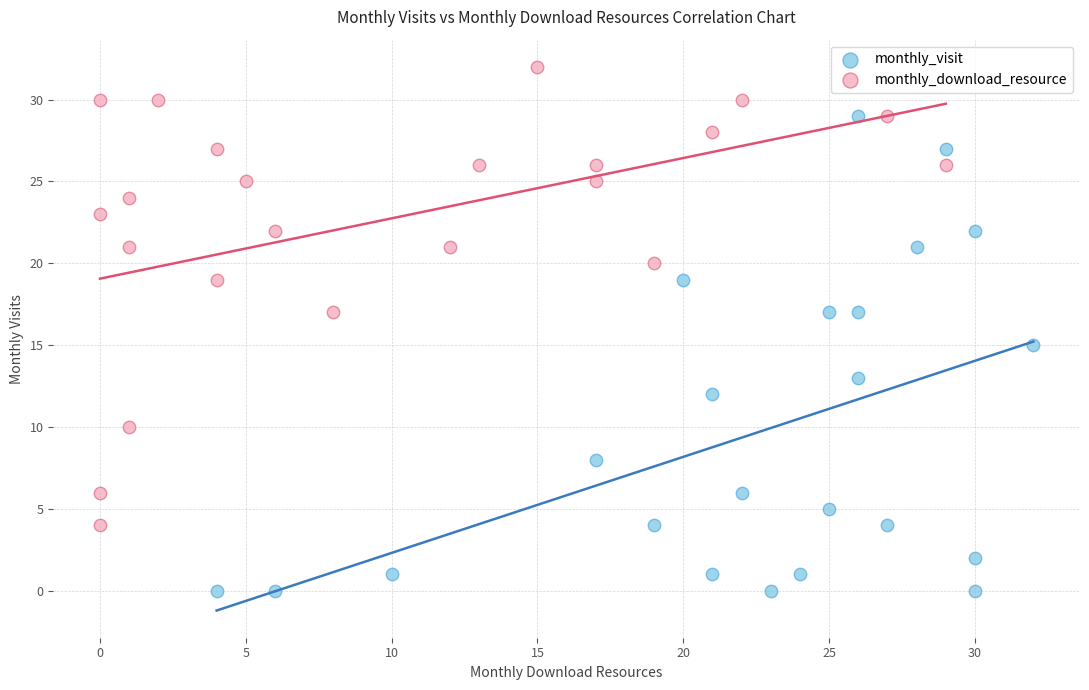

Which series has the widest spread of Y values?

monthly_visit